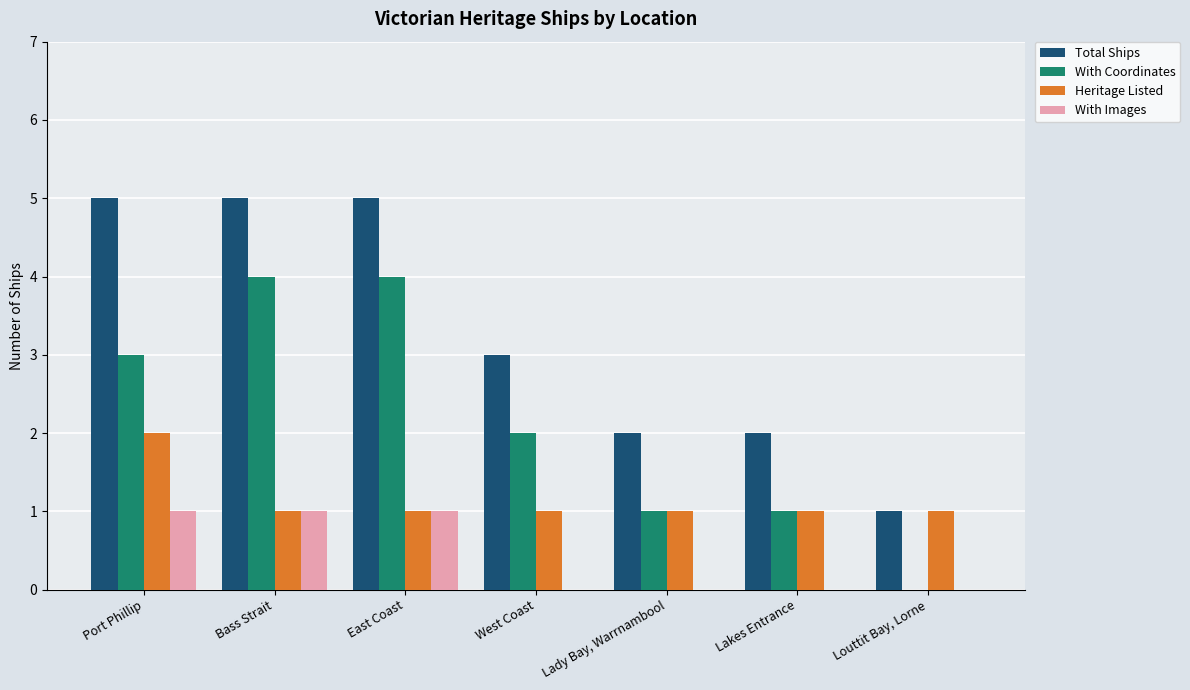

What are all the series names shown in the legend?

Total Ships, With Coordinates, Heritage Listed, With Images